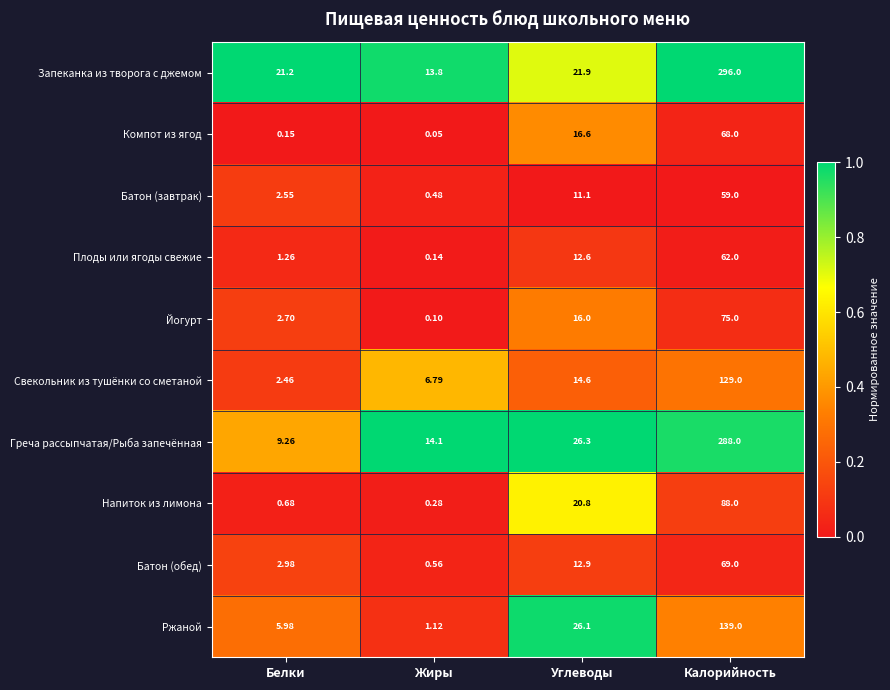

At which label does Батон (обед) first exceed 12?

Углеводы